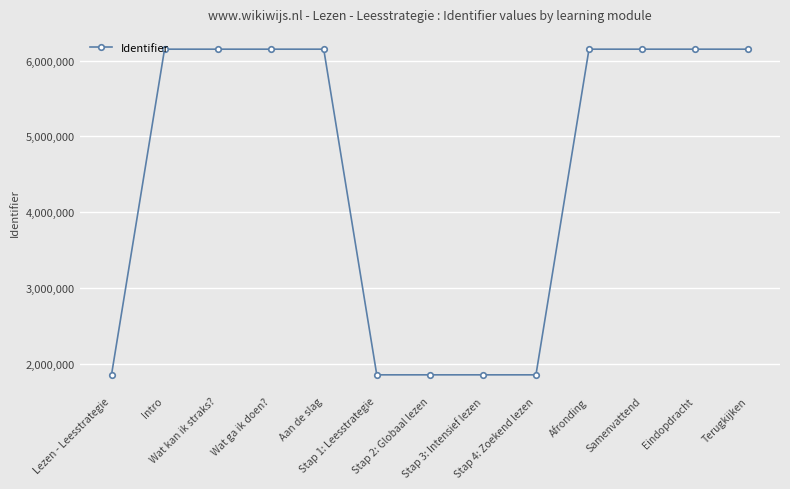

What is the minimum value shown in the chart?

1850916